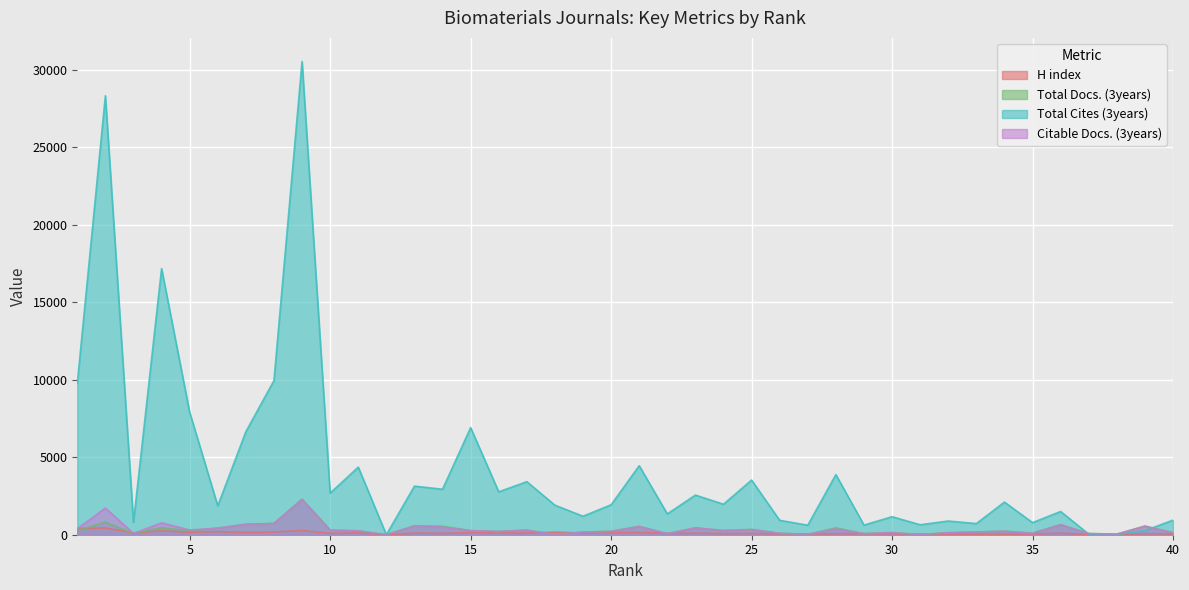

Which series ends up on top after the final intersection of Total Cites (3years) and Total Docs. (3years)?

Total Cites (3years)